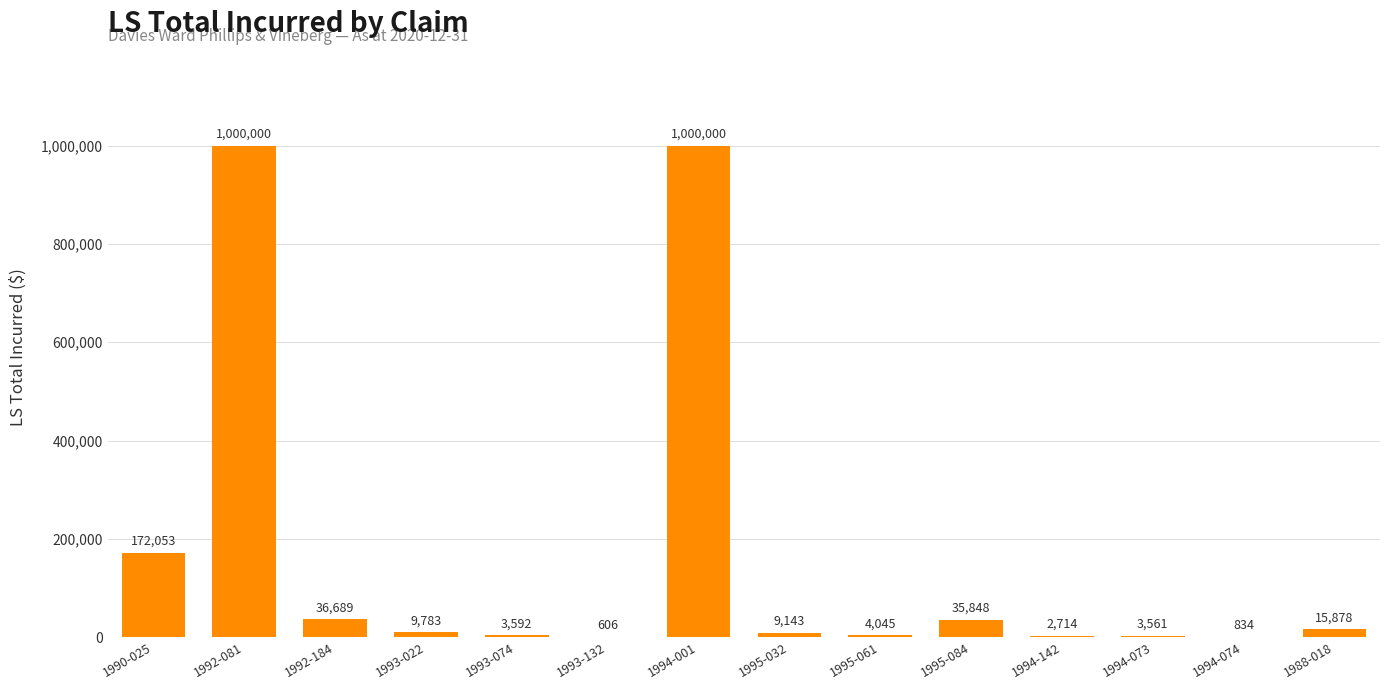

The value at 1990-025 is 172053. True or false?

True